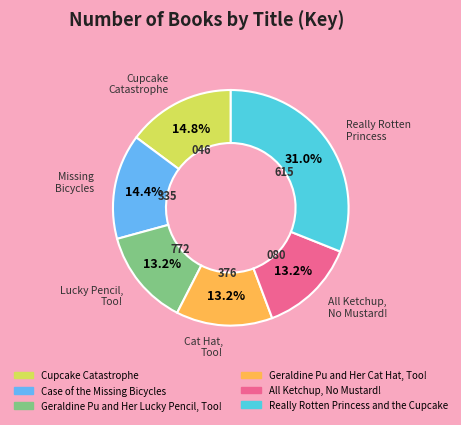

Is it true that Really Rotten Princess and the Cupcake is 31% of the pie?

True